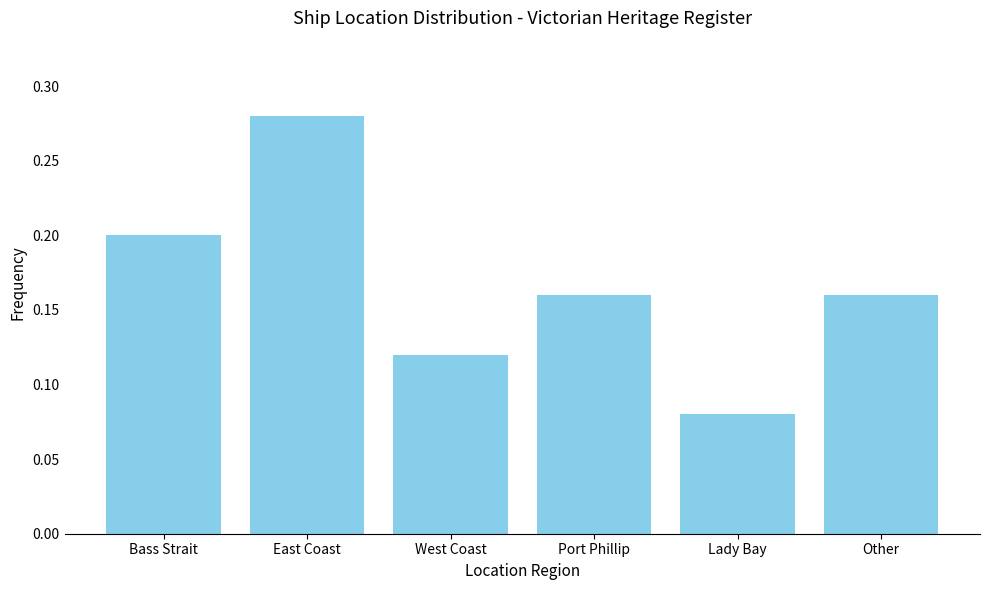

What is the label of the 5th bar from the right?

East Coast